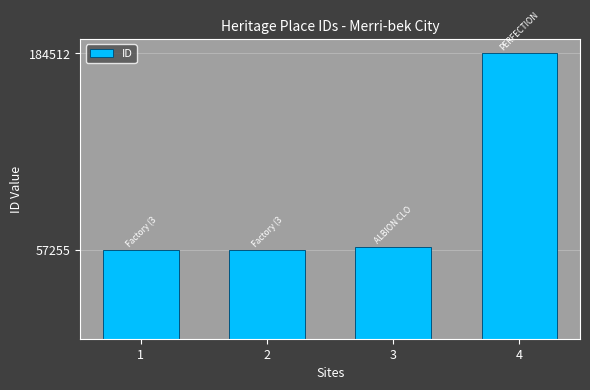

What is the ratio of the value at 1 to the value at 2?

1.0